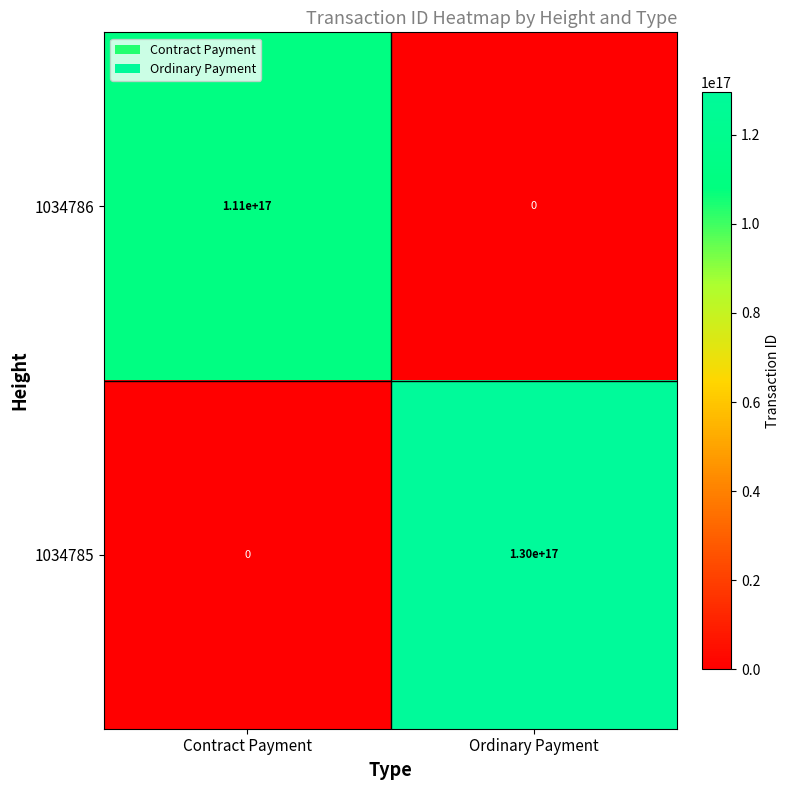

Is it true that 1034785 equals -83749440443588224 at Contract Payment?

False